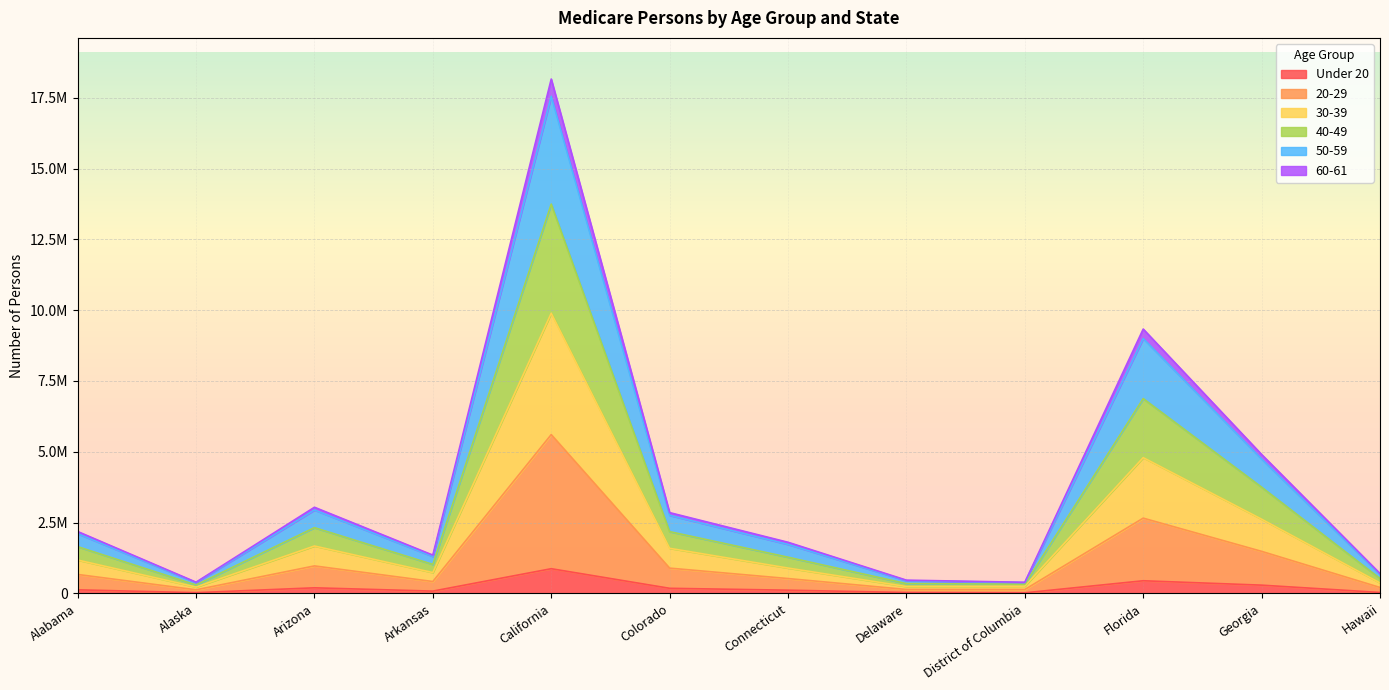

What position from the left is Connecticut?

7